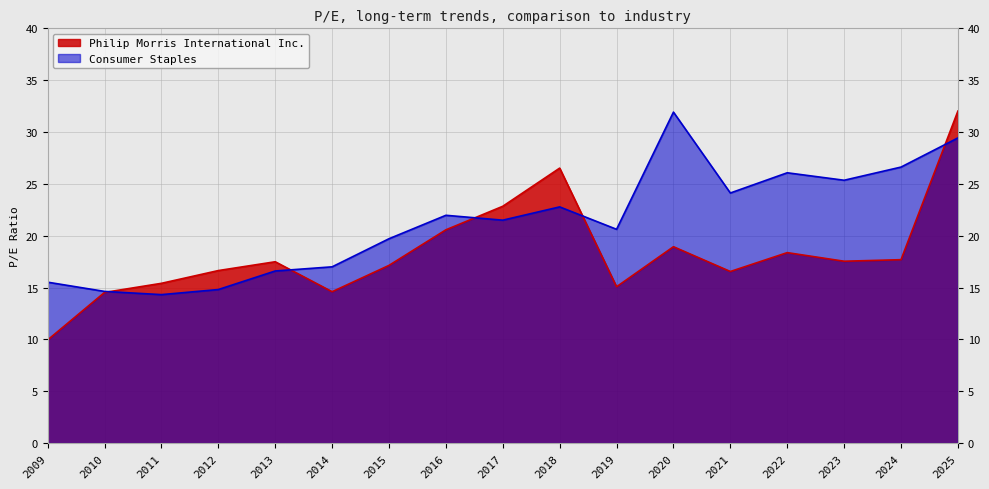

What is the total value across all series at 2018?

49.3